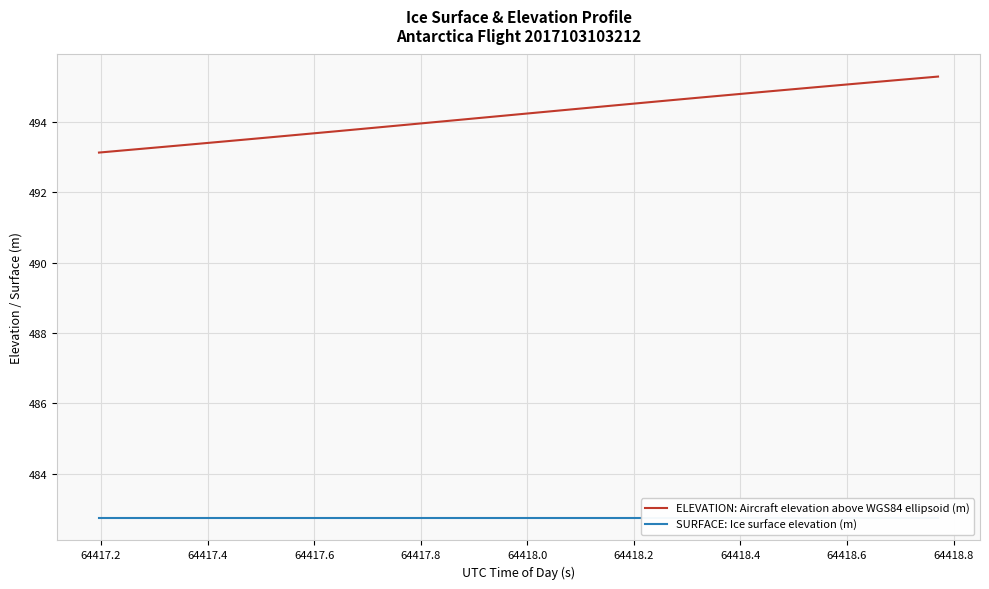

What is the minimum value for ELEVATION: Aircraft elevation above WGS84 ellipsoid (m)?

493.1